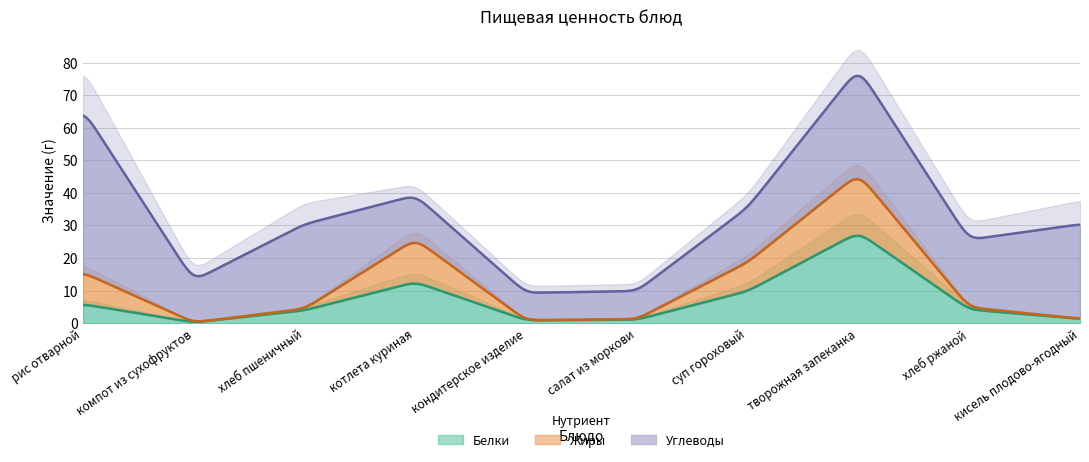

What is the maximum value for Белки?

26.8